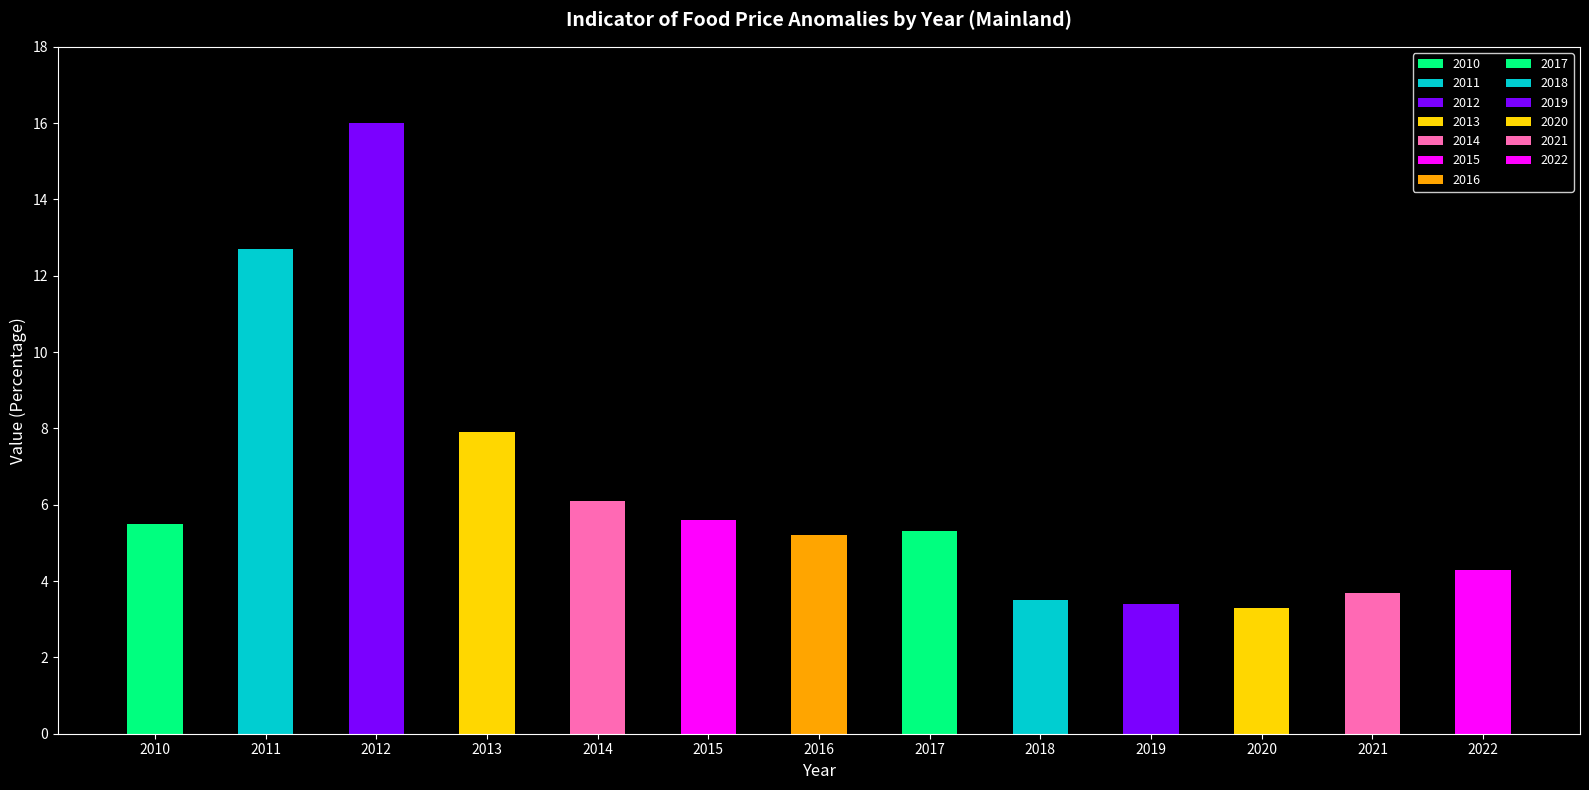

Are the bars horizontal?

No